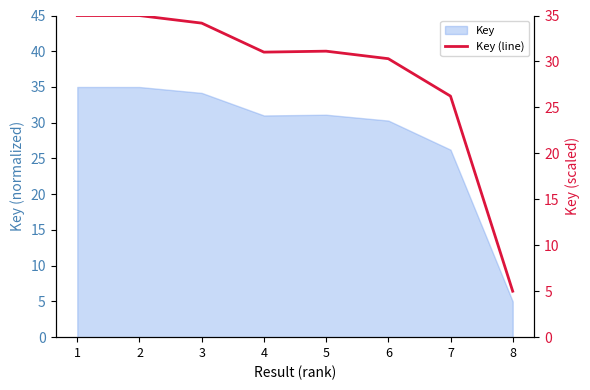

Reading left to right, what are all the values shown in this chart?

35.0	35.0	34.2	31.0	31.1	30.3	26.2	5.0